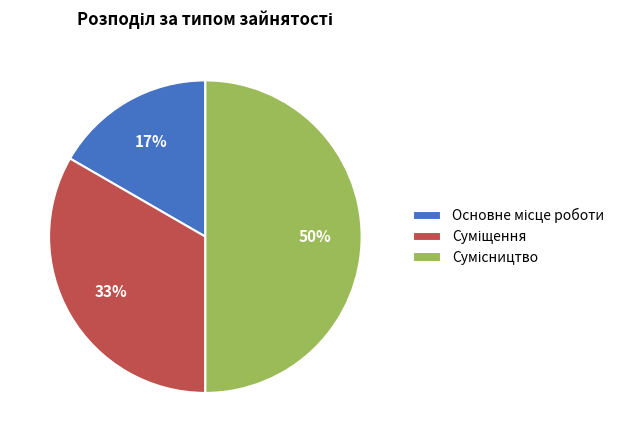

To the nearest percent, what is the difference between the largest and smallest slice percentages?

33%